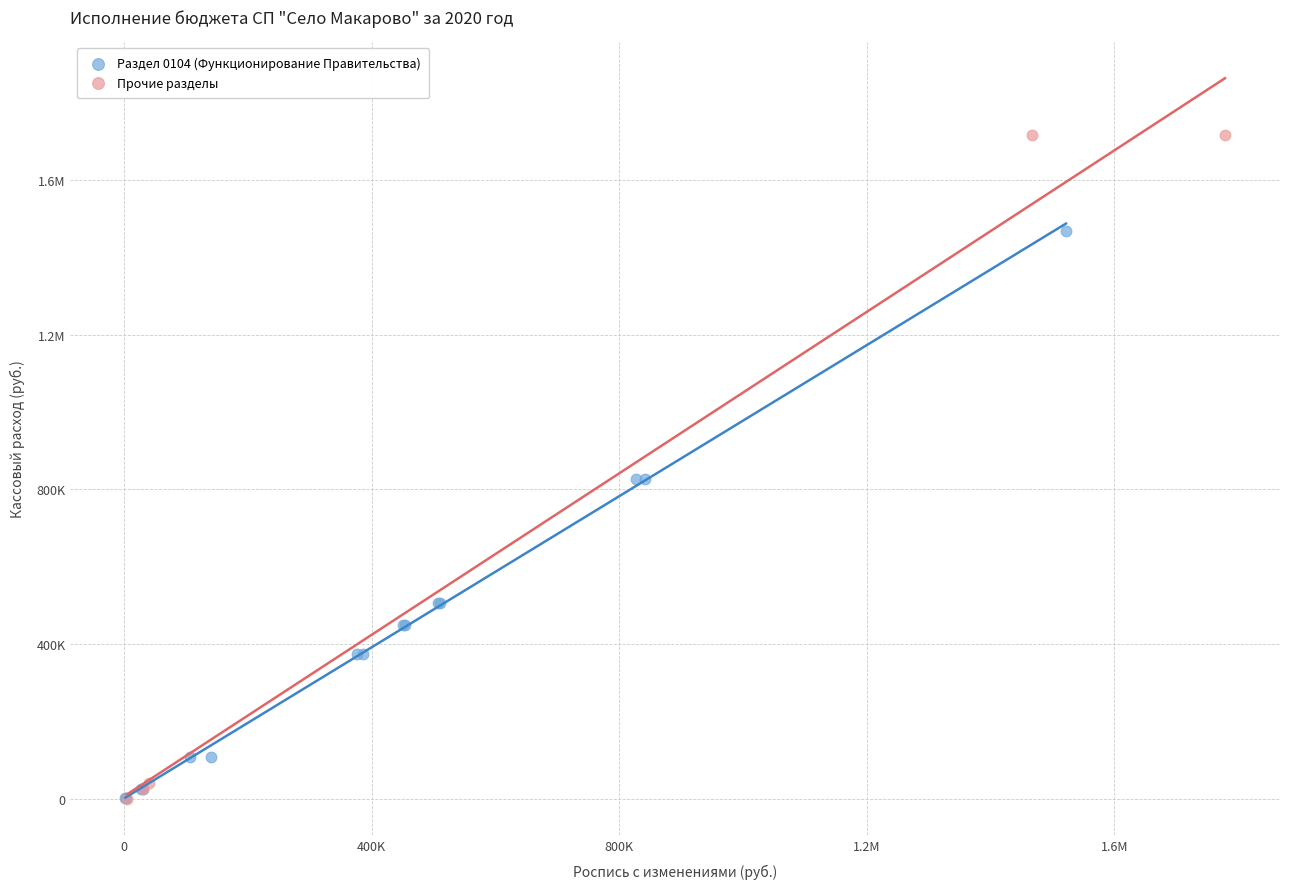

What are all the series names shown in the legend?

Раздел 0104 (Функционирование Правительства), Прочие разделы